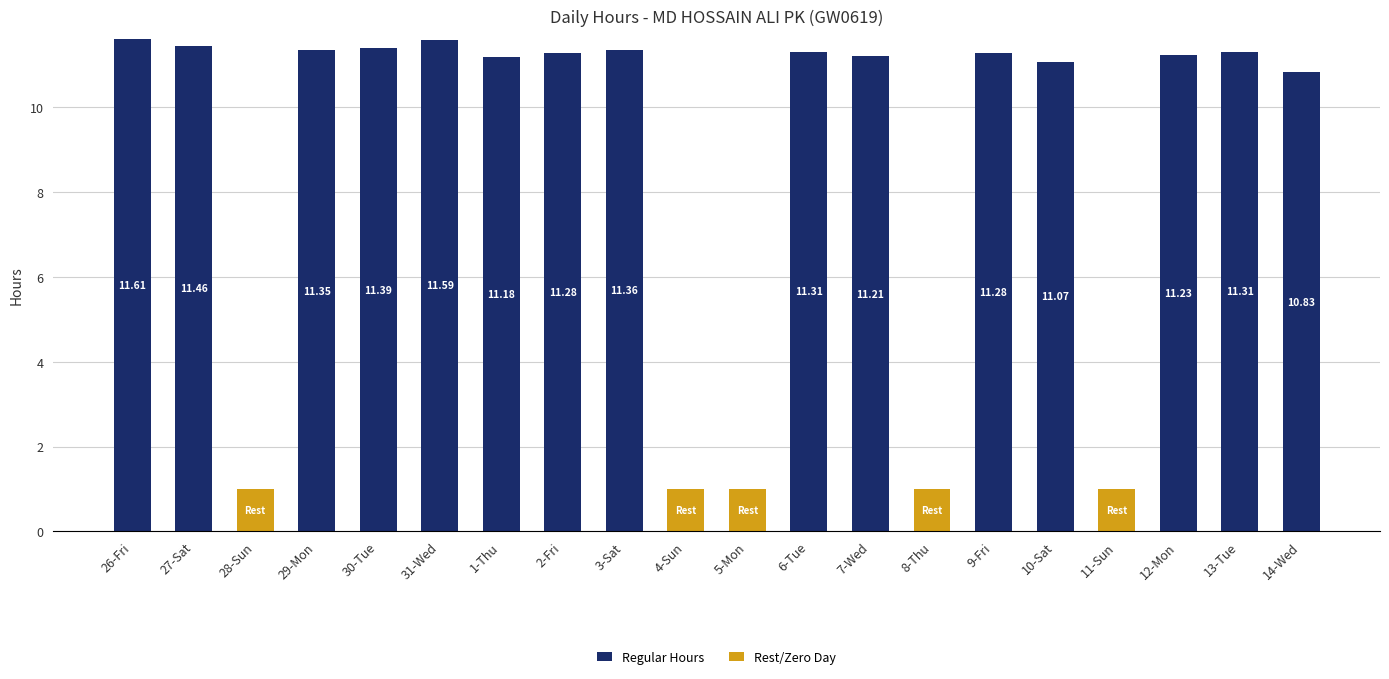

What is the sum of the Regular Hours values at 4-Sun and 27-Sat?

11.5